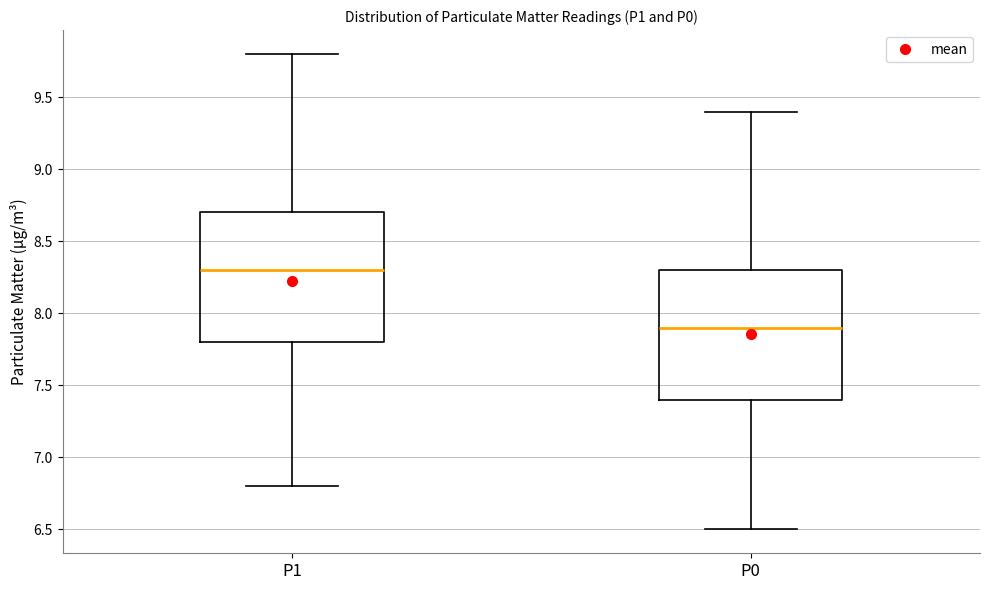

Where does the lower whisker of the box for P0 end on the y-axis? The values are not printed on the chart, so give them approximately, as read against the axis.

6.5